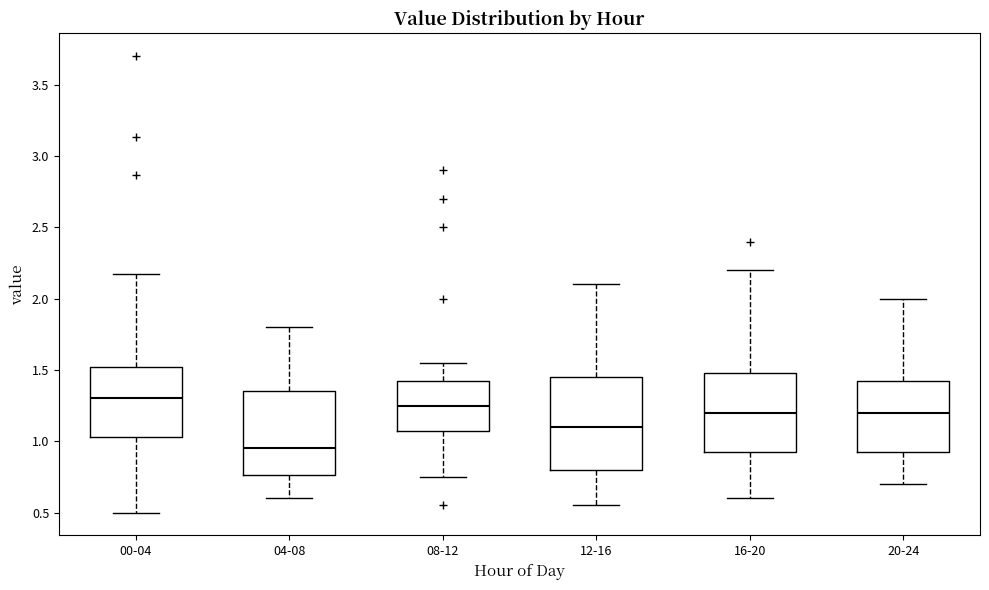

Reading left to right, read every box against the y-axis: the position of its median line, the range the box covers, and the ends of its whiskers. The values are not printed on the chart, so give them approximately, as read against the axis.

00-04: median 1.30, box 1.05 to 1.50, whiskers 0.50 to 2.15
04-08: median 0.95, box 0.75 to 1.35, whiskers 0.60 to 1.80
08-12: median 1.25, box 1.10 to 1.45, whiskers 0.75 to 1.55
12-16: median 1.10, box 0.80 to 1.45, whiskers 0.55 to 2.10
16-20: median 1.20, box 0.95 to 1.50, whiskers 0.60 to 2.20
20-24: median 1.20, box 0.95 to 1.45, whiskers 0.70 to 2.00